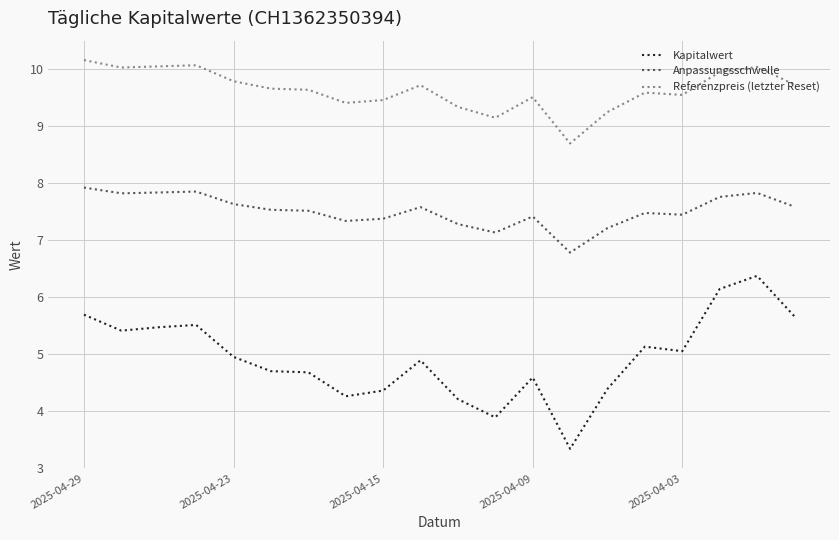

What is the minimum value for Referenzpreis (letzter Reset)?

8.7